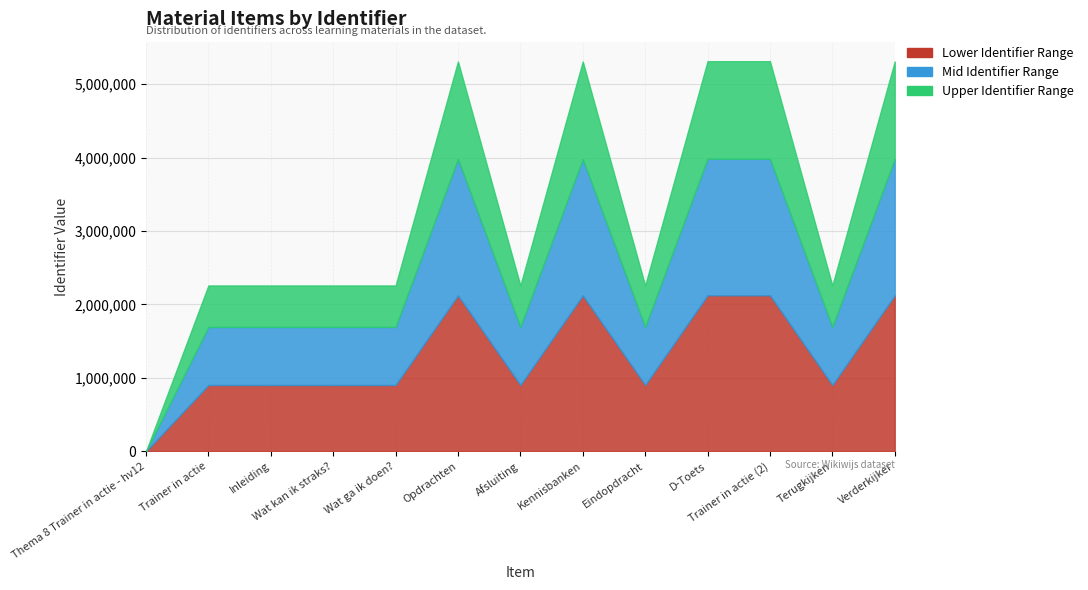

At which category does the chart reach its minimum across all series?

Thema 8 Trainer in actie - hv12